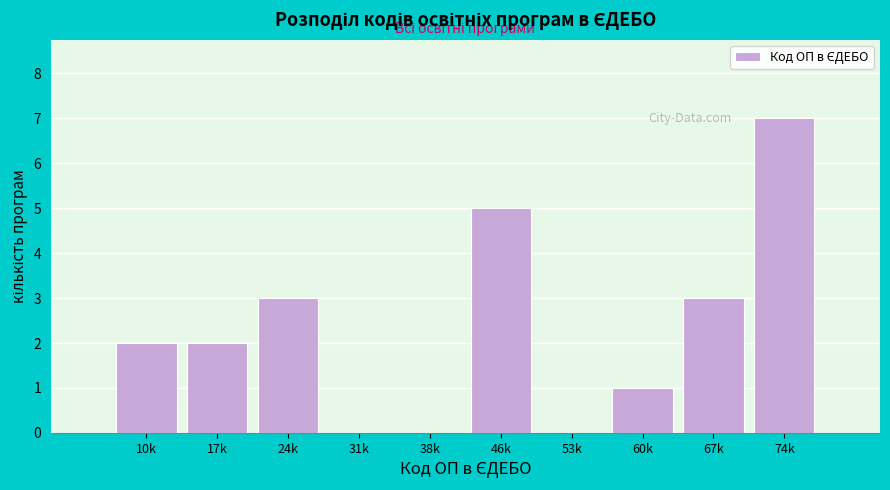

Reading left to right, what are all the values shown in this chart?

10k=2	17k=2	24k=3	31k=0	38k=0	46k=5	53k=0	60k=1	67k=3	74k=7